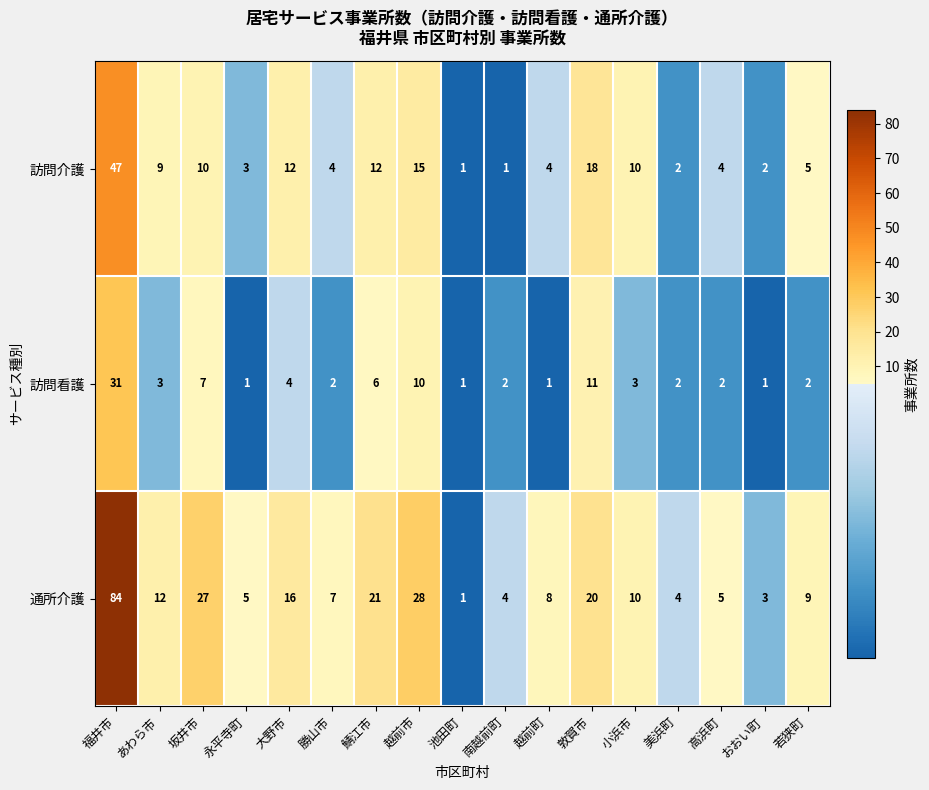

At あわら市, list the series in order from largest to smallest.

通所介護, 訪問介護, 訪問看護